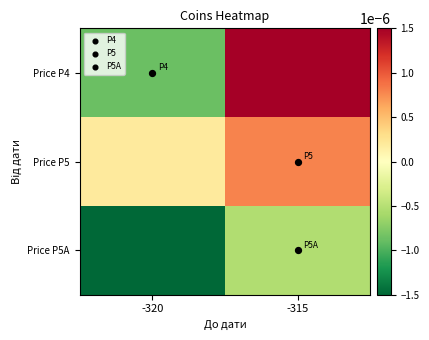

Which series changed the most between -320 and -315?

Price P4